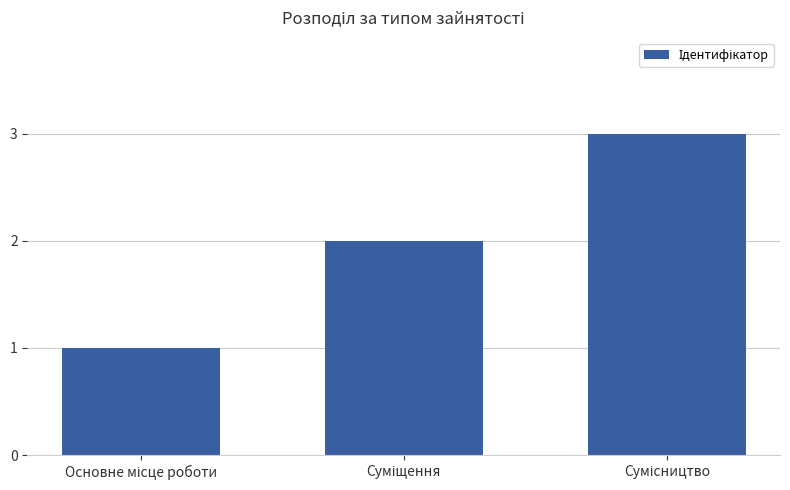

What is the greatest value displayed?

3